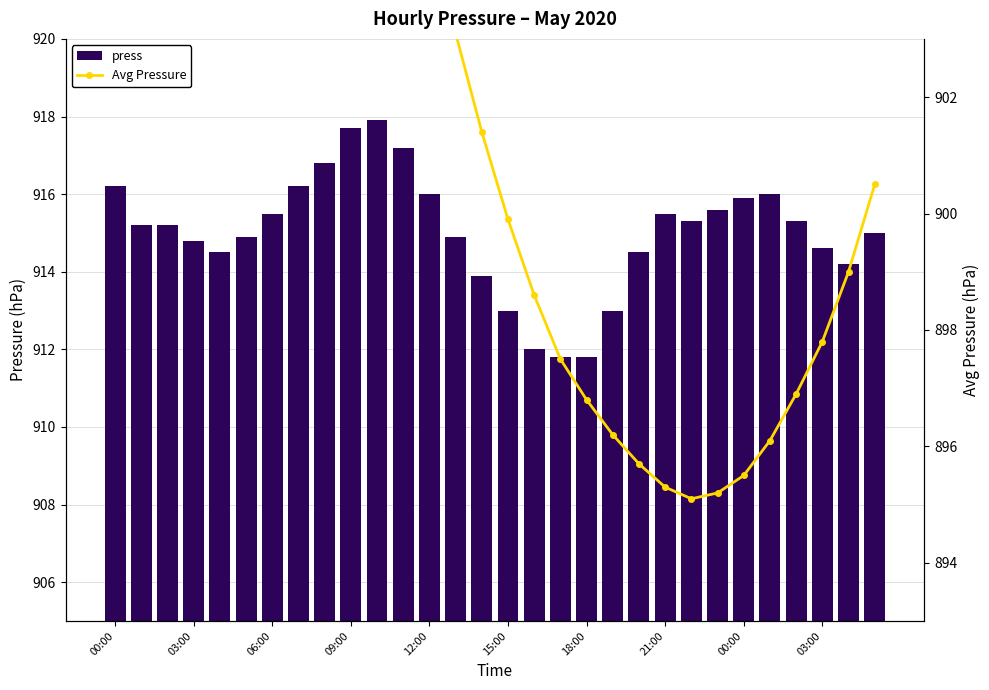

Reading left to right, list all the values displayed in this chart.

press: 916.2	915.2	915.2	914.8	914.5	914.9	915.5	916.2	916.8	917.7	917.9	917.2	916.0	914.9	913.9	913.0	912.0	911.8	911.8	913.0	914.5	915.5	915.3	915.6	915.9	916.0	915.3	914.6	914.2	915.0
Avg Pressure: 914.6	914.5	912.9	912.1	911.2	910.9	910.0	909.4	908.8	908.0	906.8	905.7	904.5	903.1	901.4	899.9	898.6	897.5	896.8	896.2	895.7	895.3	895.1	895.2	895.5	896.1	896.9	897.8	899.0	900.5